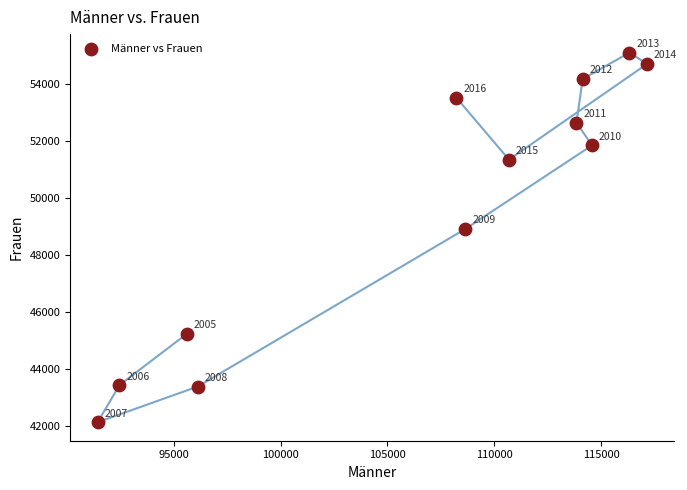

What Y value in the scatter plot is closest to 48613?

48907